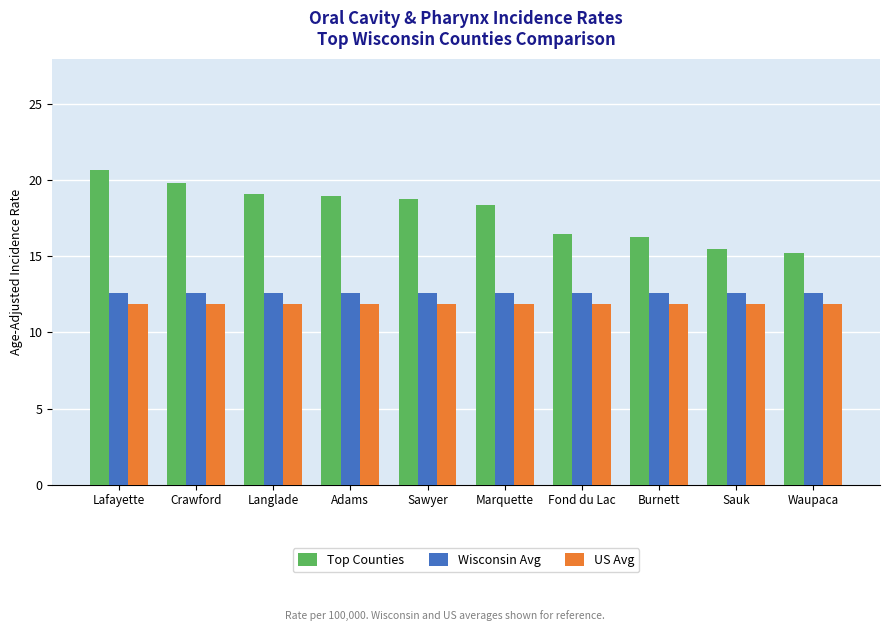

True or false: US Avg has a value of 19.2 at Lafayette.

False